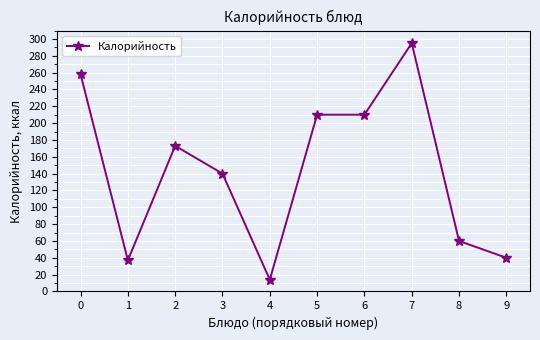

At which category does the chart reach its peak across all series?

7